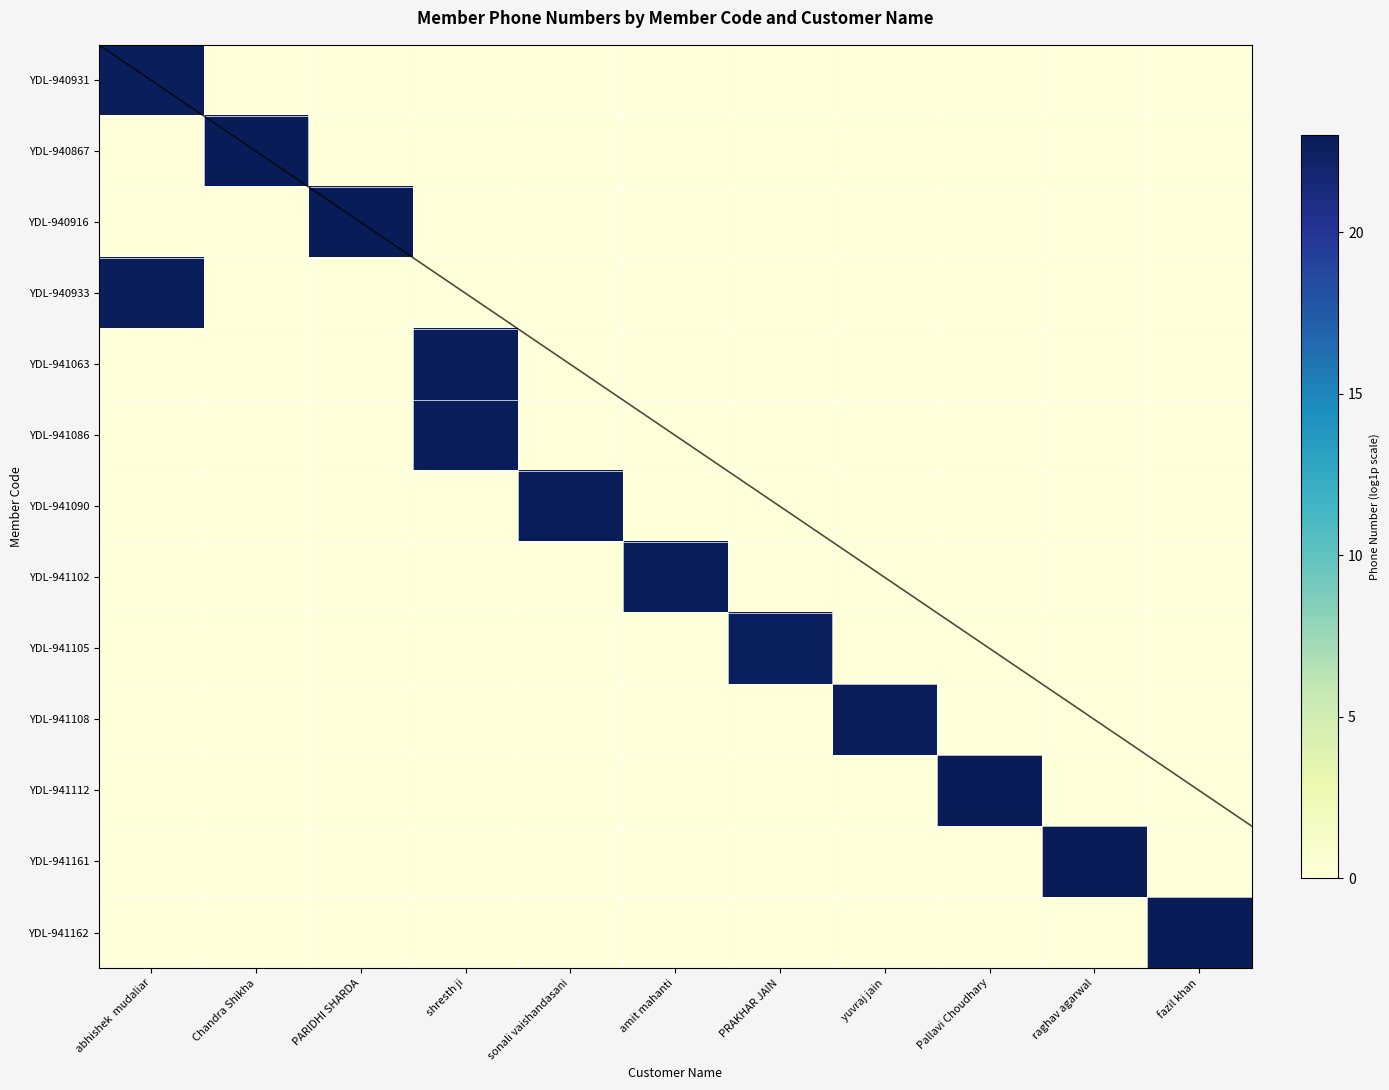

Which category has the lowest value in the YDL-941090 series?

abhishek mudaliar